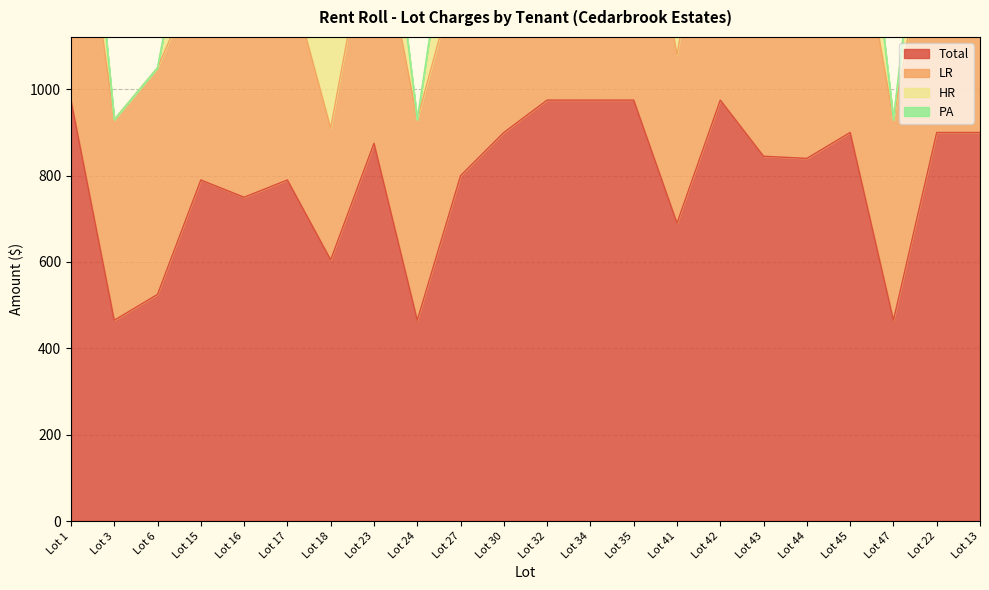

True or false: HR has more than 0 interior local peaks.

False